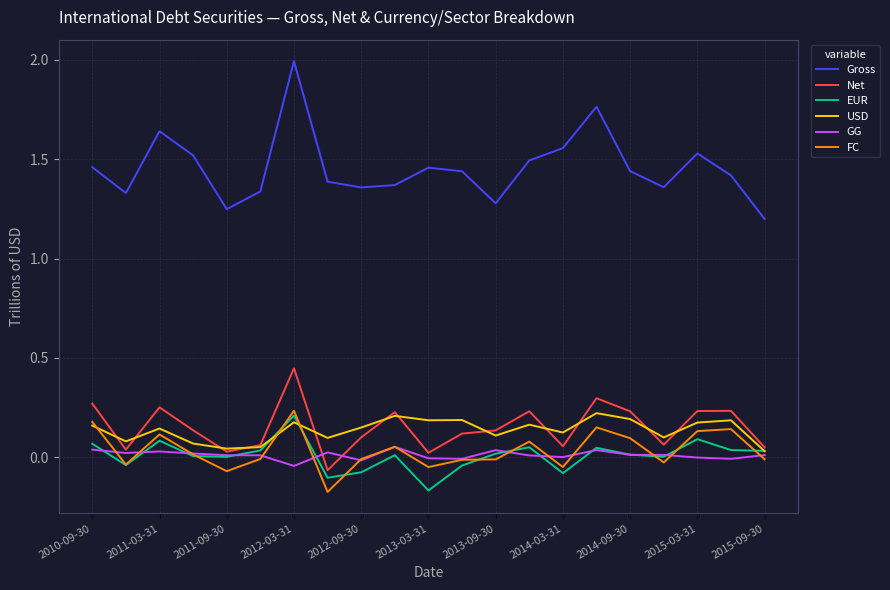

How many lines are shown in the chart?

6